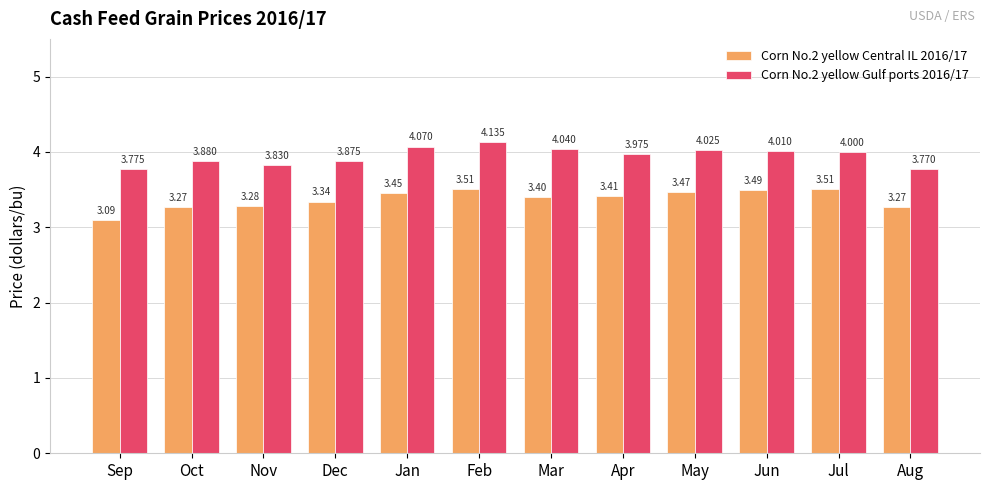

Rank the categories by Corn No.2 yellow Gulf ports 2016/17 value from highest to lowest.

Feb, Jan, Mar, May, Jun, Jul, Apr, Oct, Dec, Nov, Sep, Aug